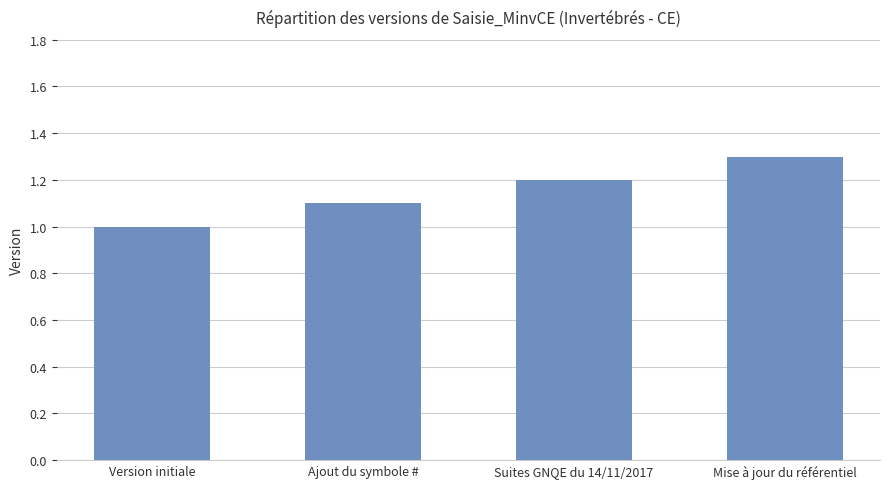

What is the sum of the values at Mise à jour du référentiel and Suites GNQE du 14/11/2017?

2.5